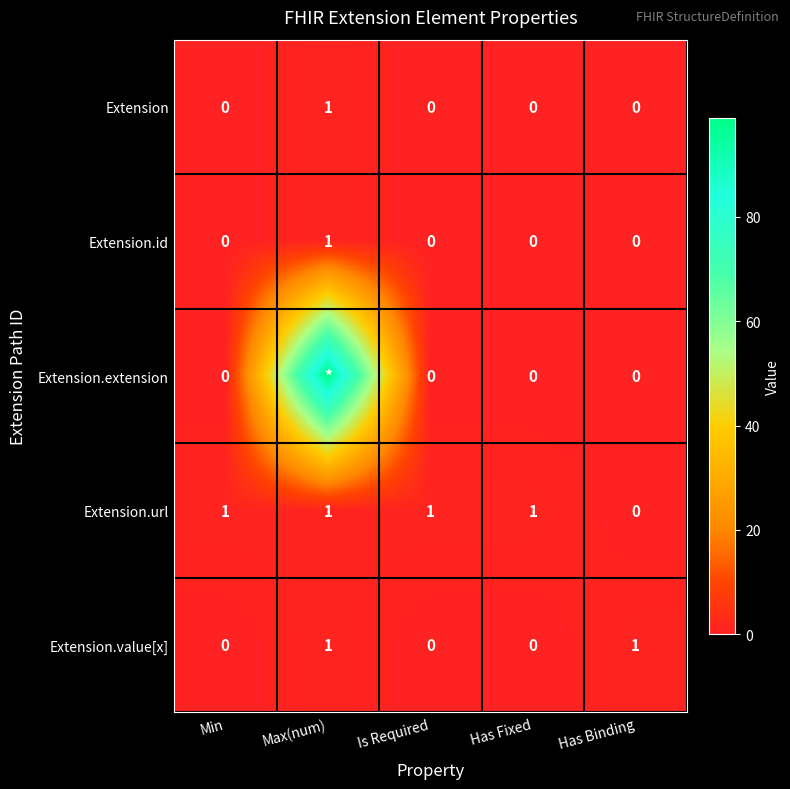

True or false: Extension.url has a value of 1 at Has Fixed.

True